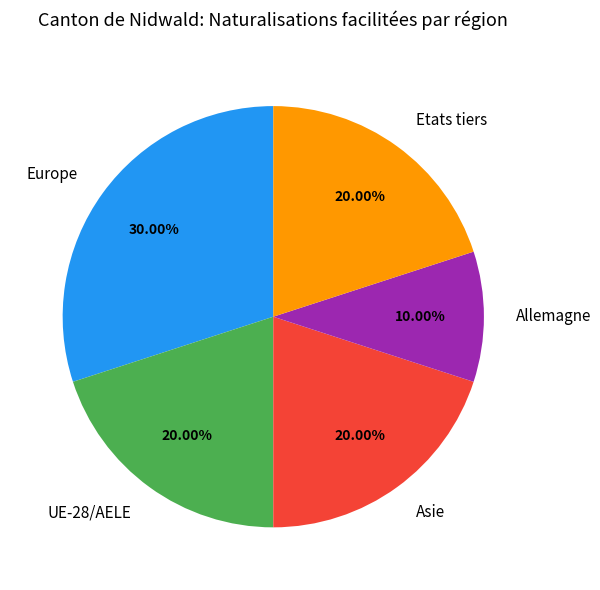

What percentage is the Asie slice, to the nearest percent?

20%